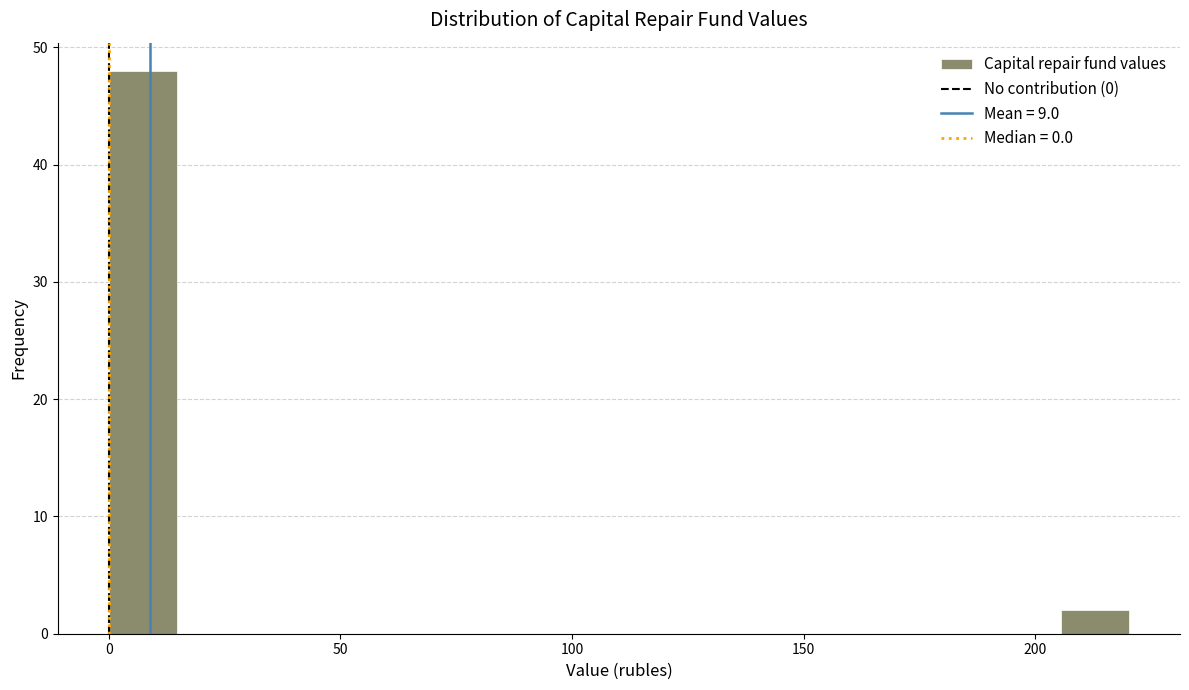

Around what value on the x-axis is the tallest bar? Give the approximate position of its centre, as read against the axis.

5